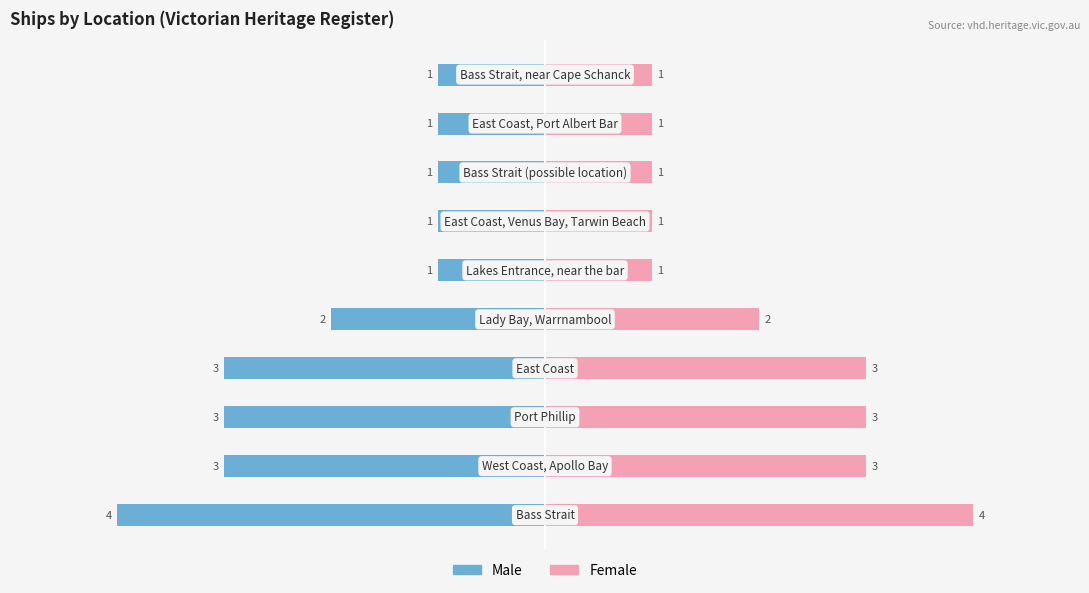

List the series in order of their overall mean, lowest first.

Male, Female